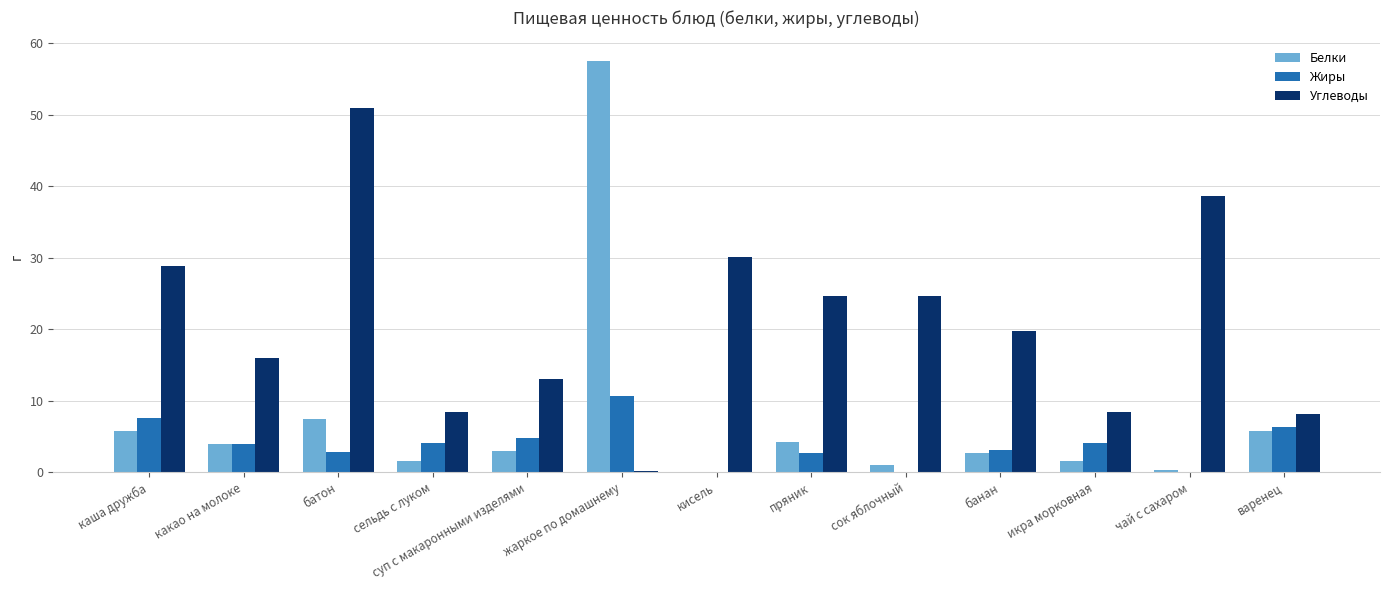

Which category has the highest value in the Жиры series?

жаркое по домашнему